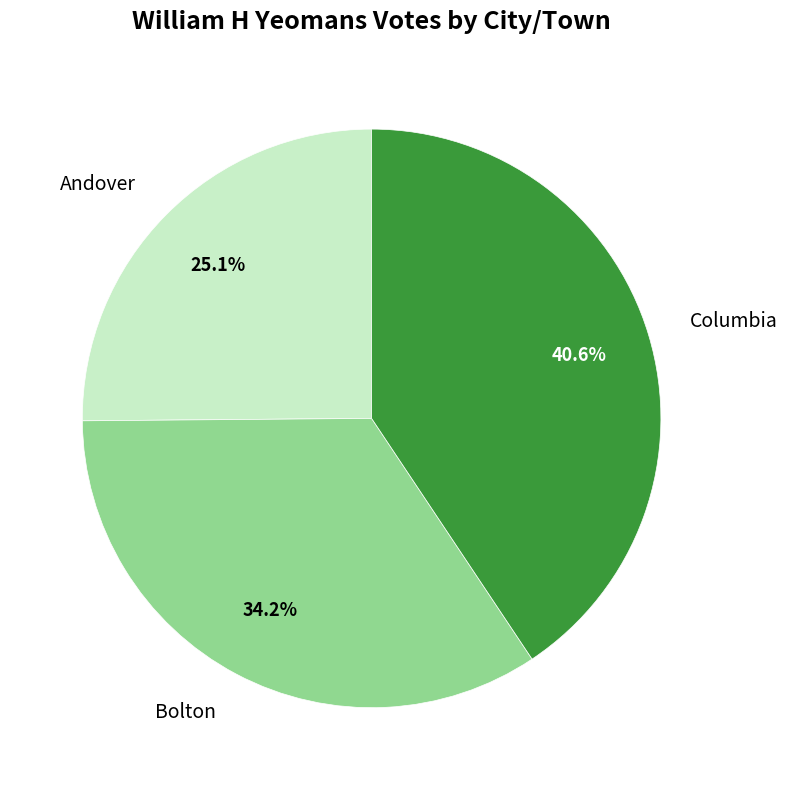

Between Columbia and Bolton, which is larger?

Columbia